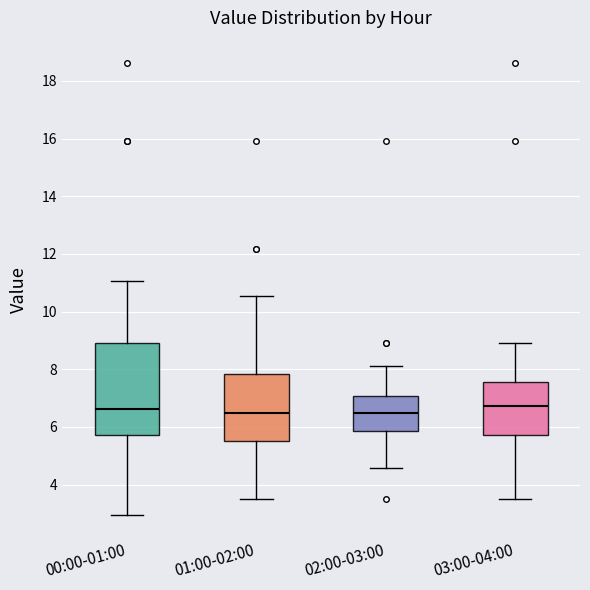

Where does the median line of the box for 03:00-04:00 sit on the y-axis? The values are not printed on the chart, so give them approximately, as read against the axis.

6.8